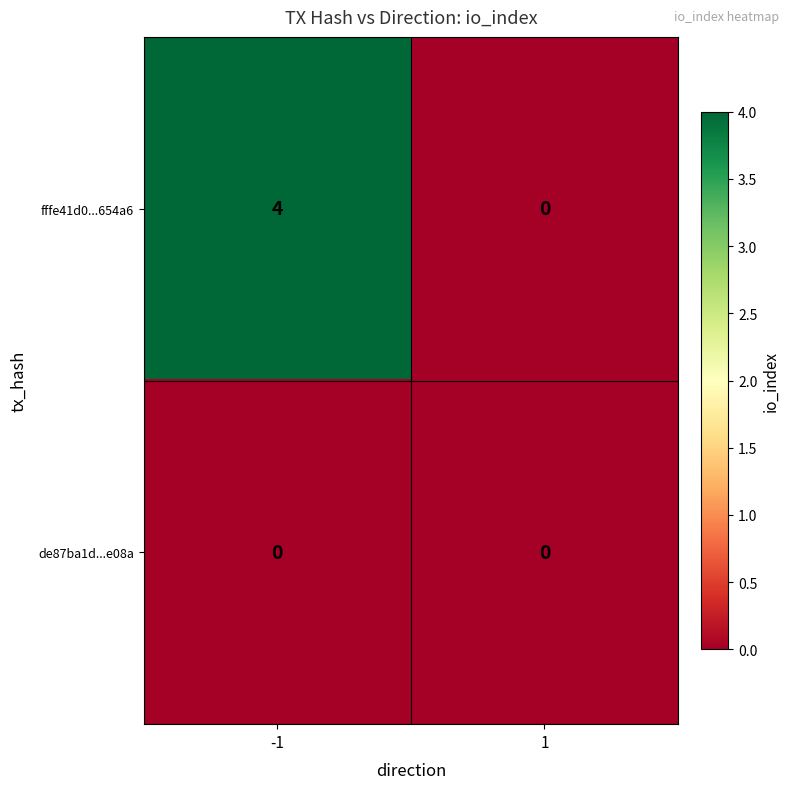

How many series are shown in this chart?

2